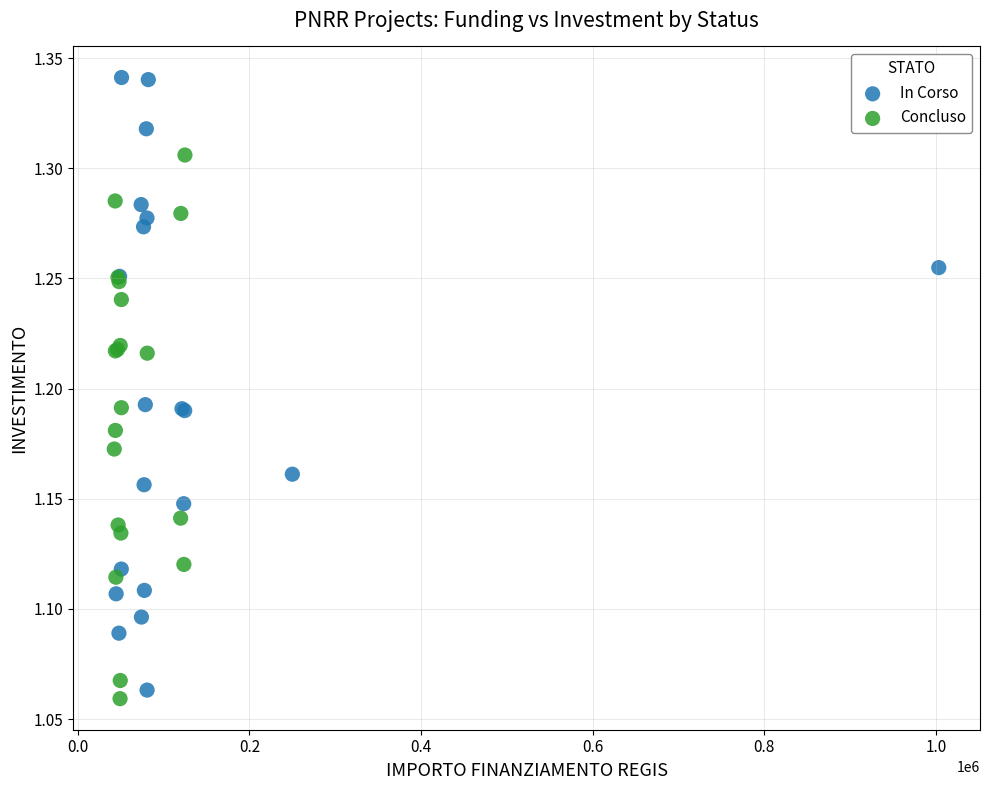

Which series reaches the maximum Y coordinate?

In Corso